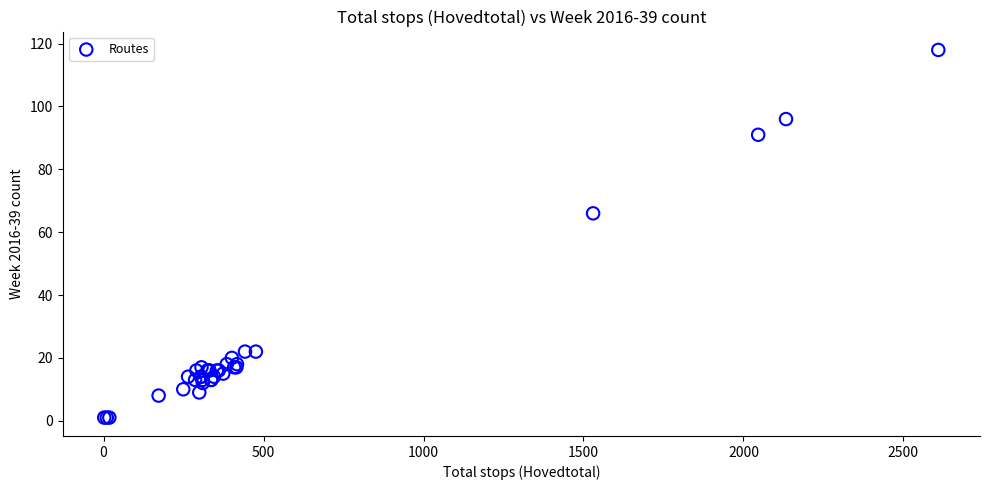

What Y value in the scatter plot is closest to 59?

66